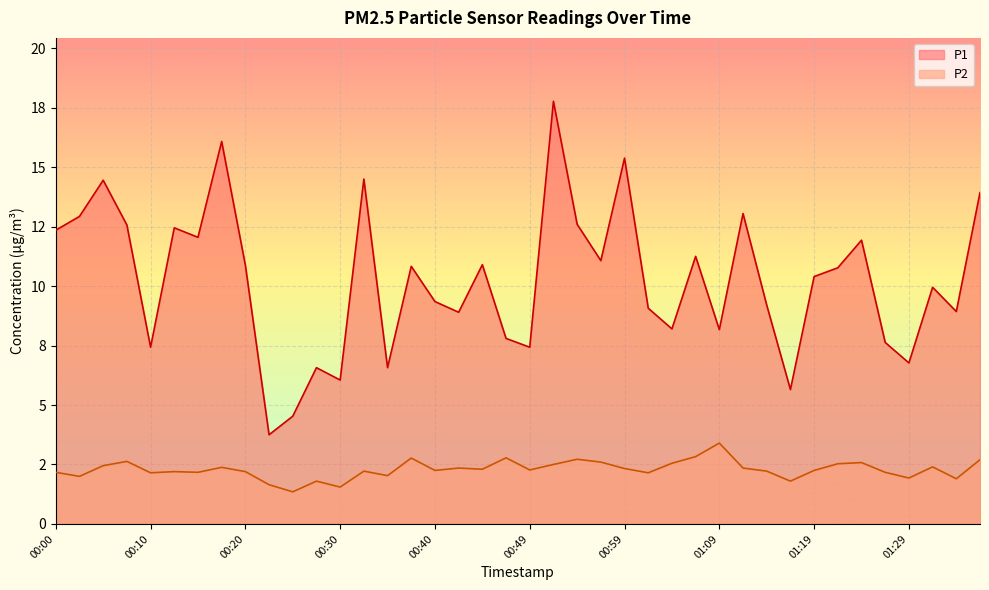

At which label does P1 reach its minimum?

00:22